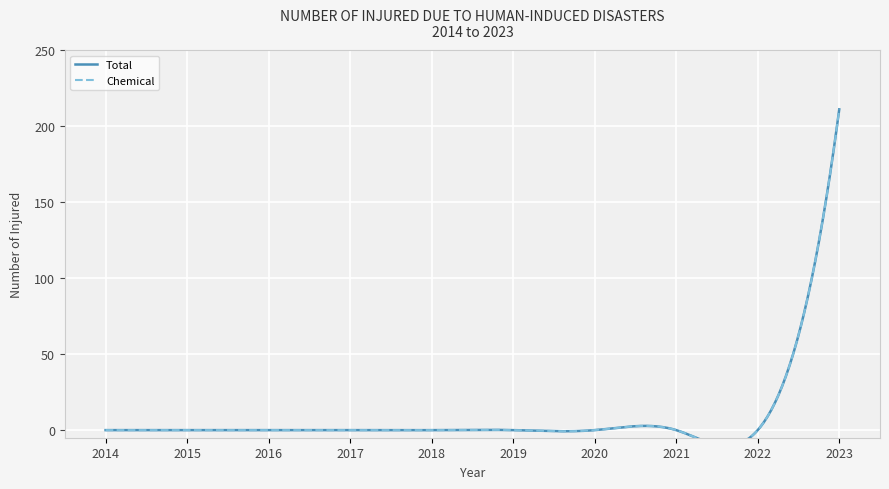

At how many categories does at least one series exceed 2?

1